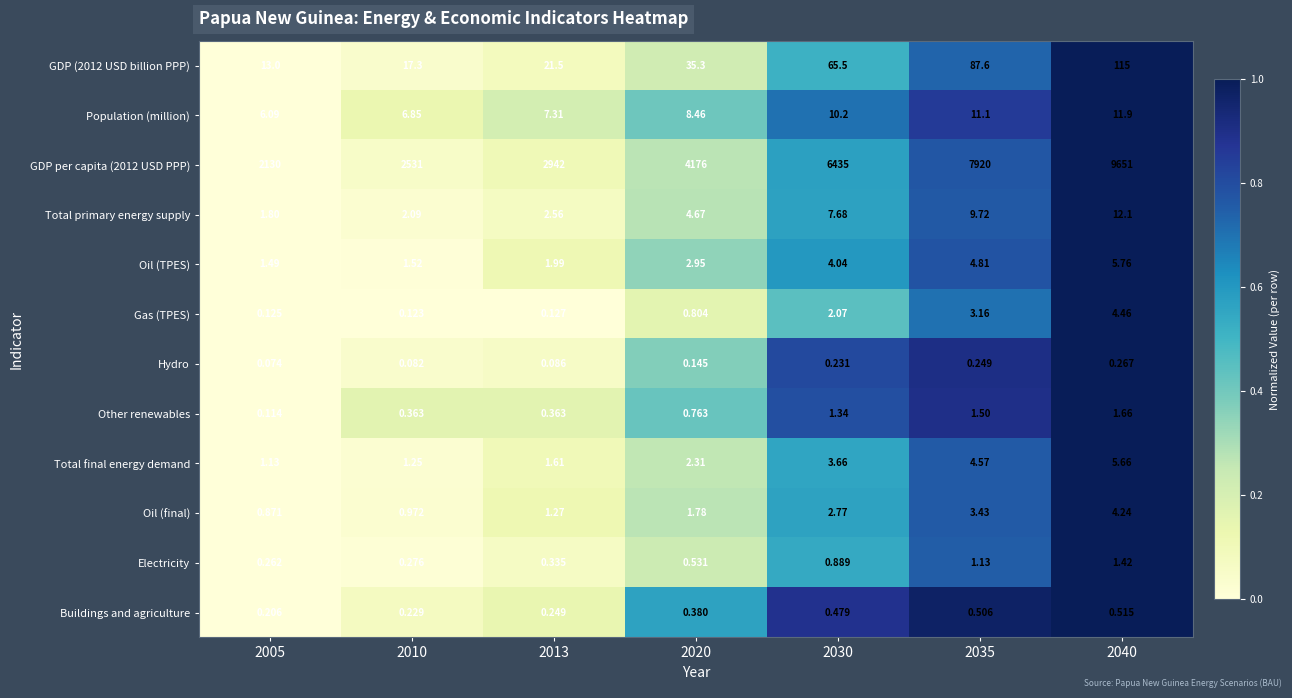

Is the value of GDP per capita (2012 USD PPP) at 2005 greater than the value of Oil (TPES) at 2040?

Yes